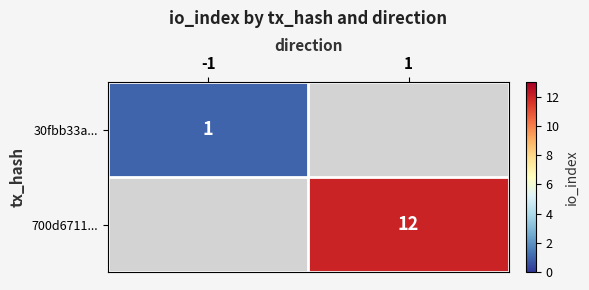

Is it true that 30fbb33a... equals 0 at -1?

False